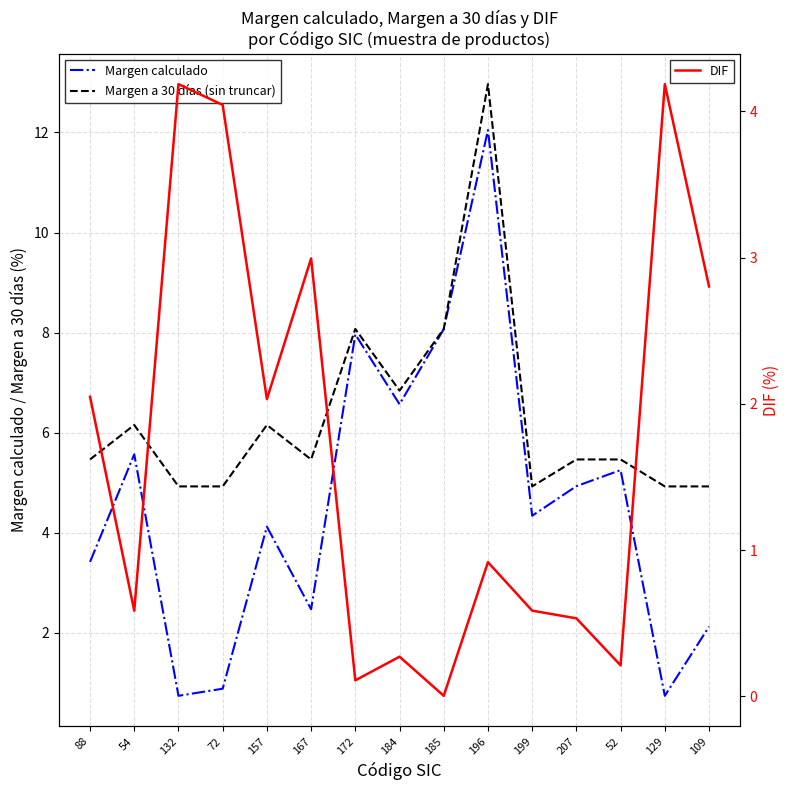

Which has a higher value, 54 or 72?

54